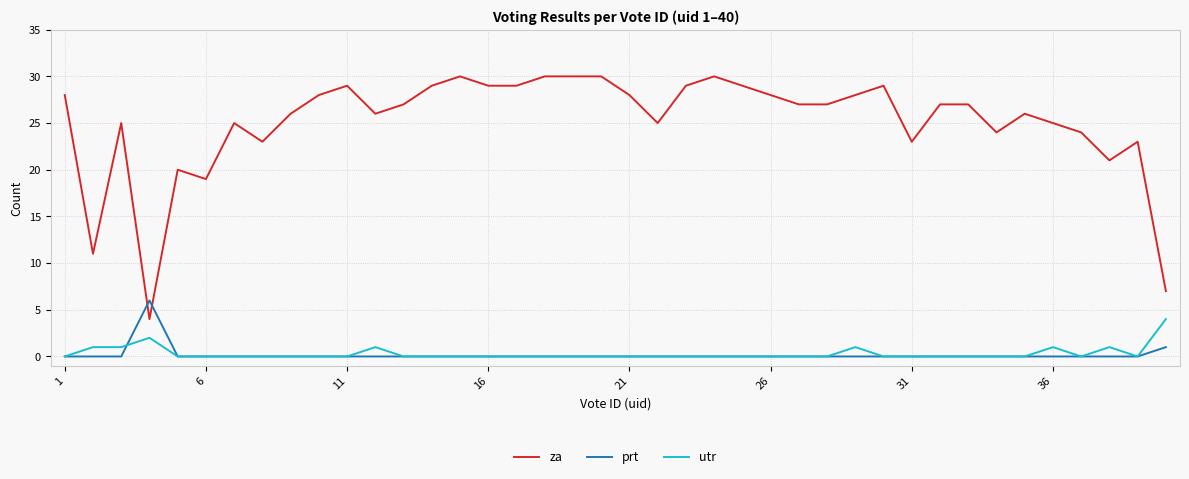

Reading left to right, list all the values displayed in this chart.

za: 28	11	25	4	20	19	25	23	26	28	29	26	27	29	30	29	29	30	30	30	28	25	29	30	29	28	27	27	28	29	23	27	27	24	26	25	24	21	23	7
prt: 0	0	0	6	0	0	0	0	0	0	0	0	0	0	0	0	0	0	0	0	0	0	0	0	0	0	0	0	0	0	0	0	0	0	0	0	0	0	0	1
utr: 0	1	1	2	0	0	0	0	0	0	0	1	0	0	0	0	0	0	0	0	0	0	0	0	0	0	0	0	1	0	0	0	0	0	0	1	0	1	0	4